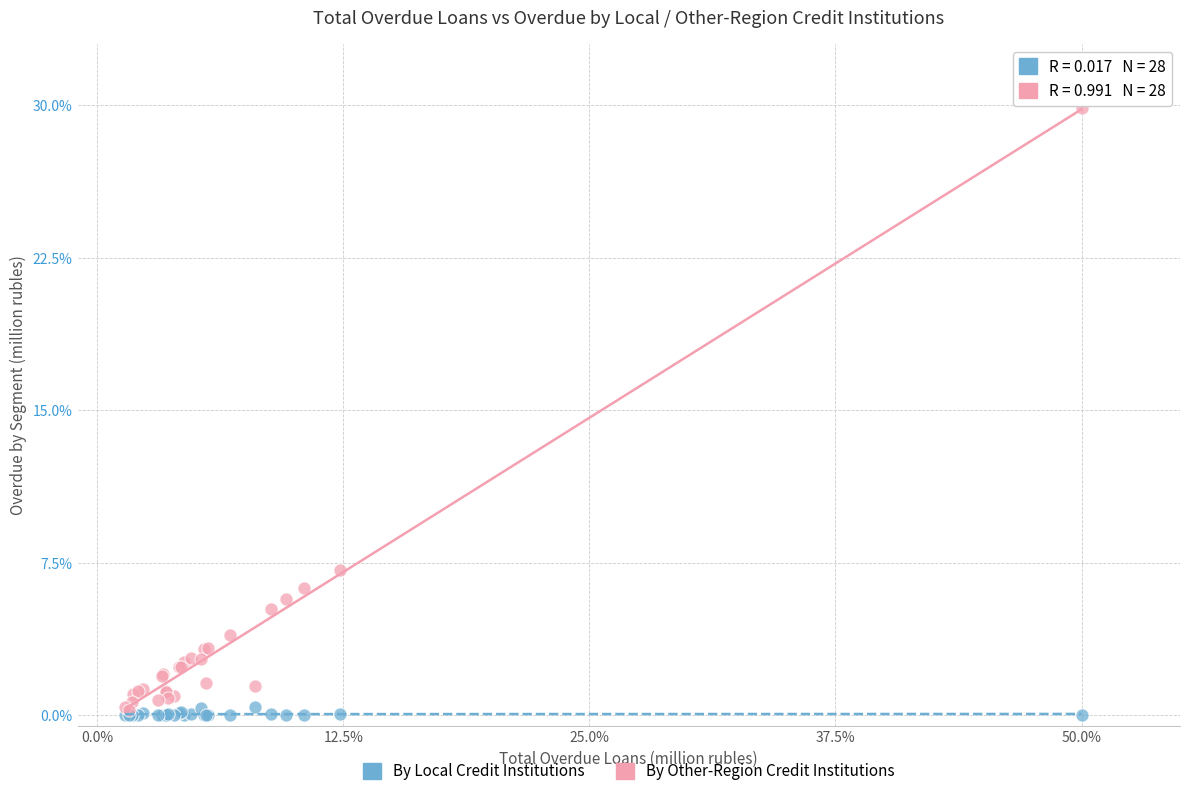

What are all the series names shown in the legend?

By Local Credit Institutions, By Other-Region Credit Institutions